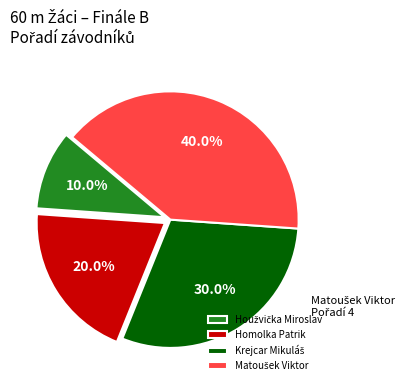

Does Homolka Patrik represent more than half of the total?

No